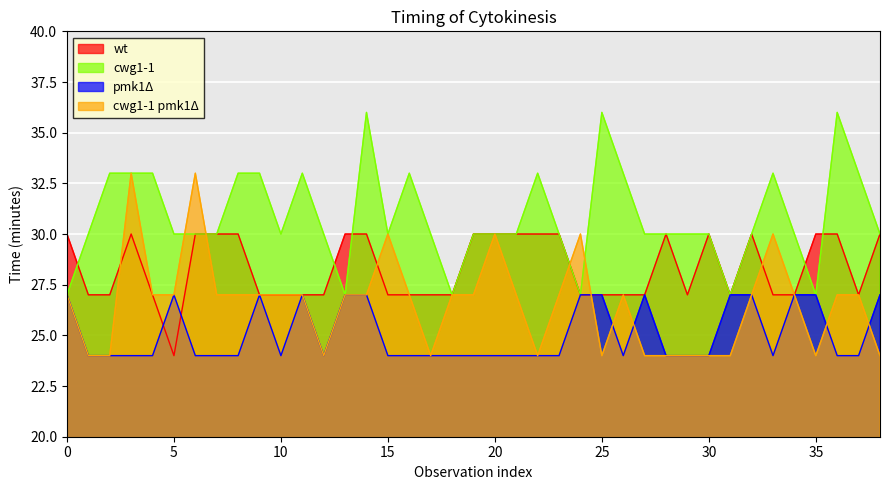

How many values in the cwg1-1 pmk1Δ series are below 27?

13